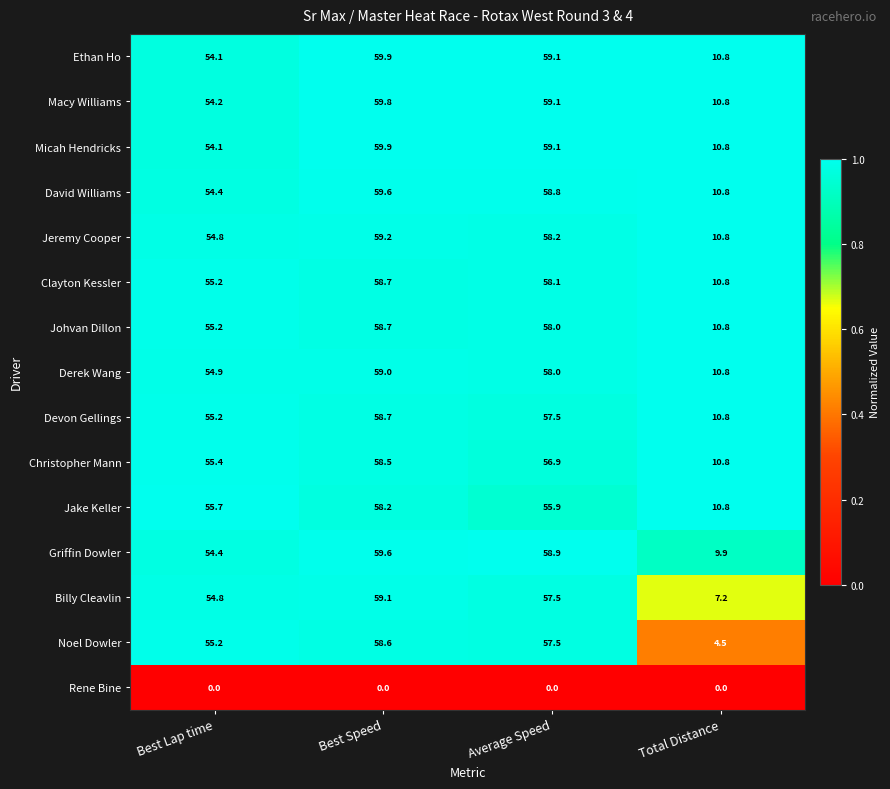

Which series has the largest range (max minus min)?

Noel Dowler